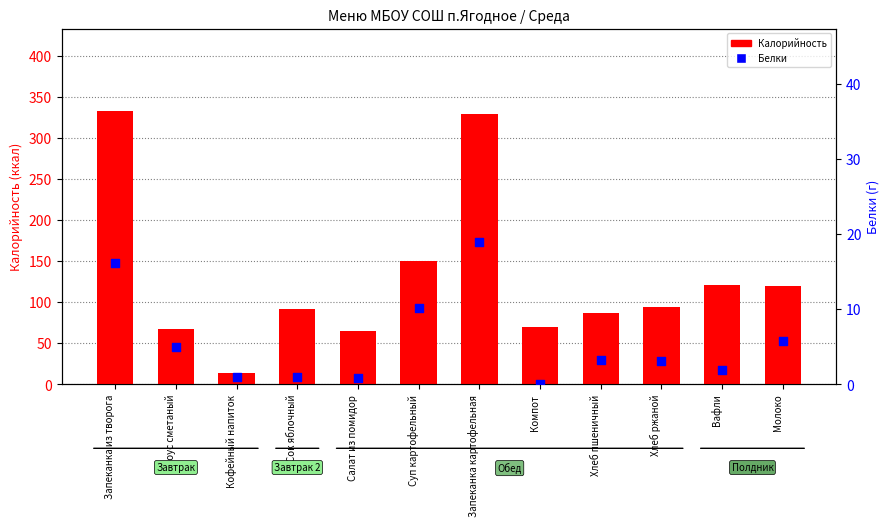

At how many categories does at least one series exceed 158?

2